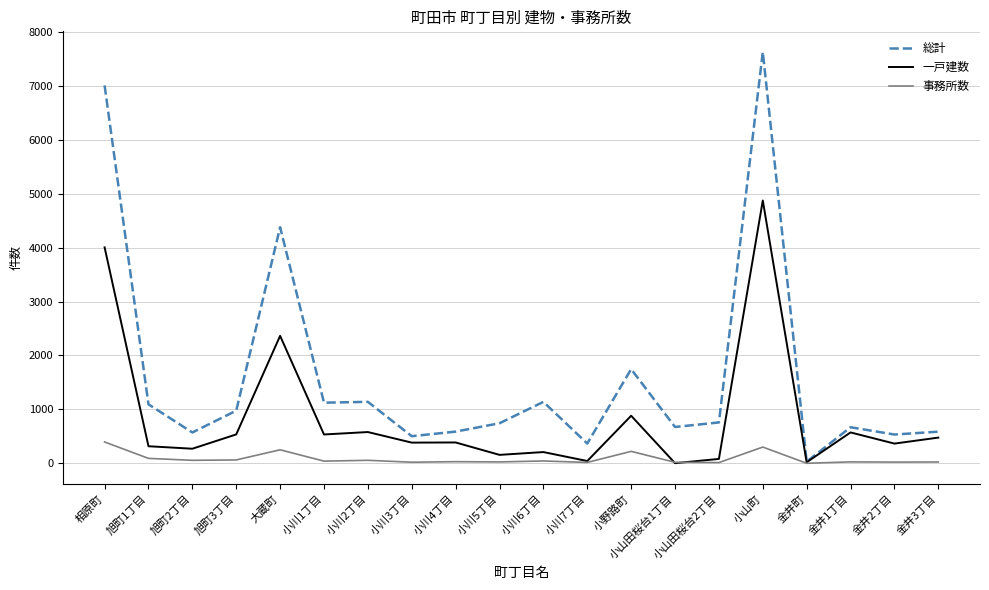

Rank the series by their average value, from lowest to highest.

事務所数, 一戸建数, 総計